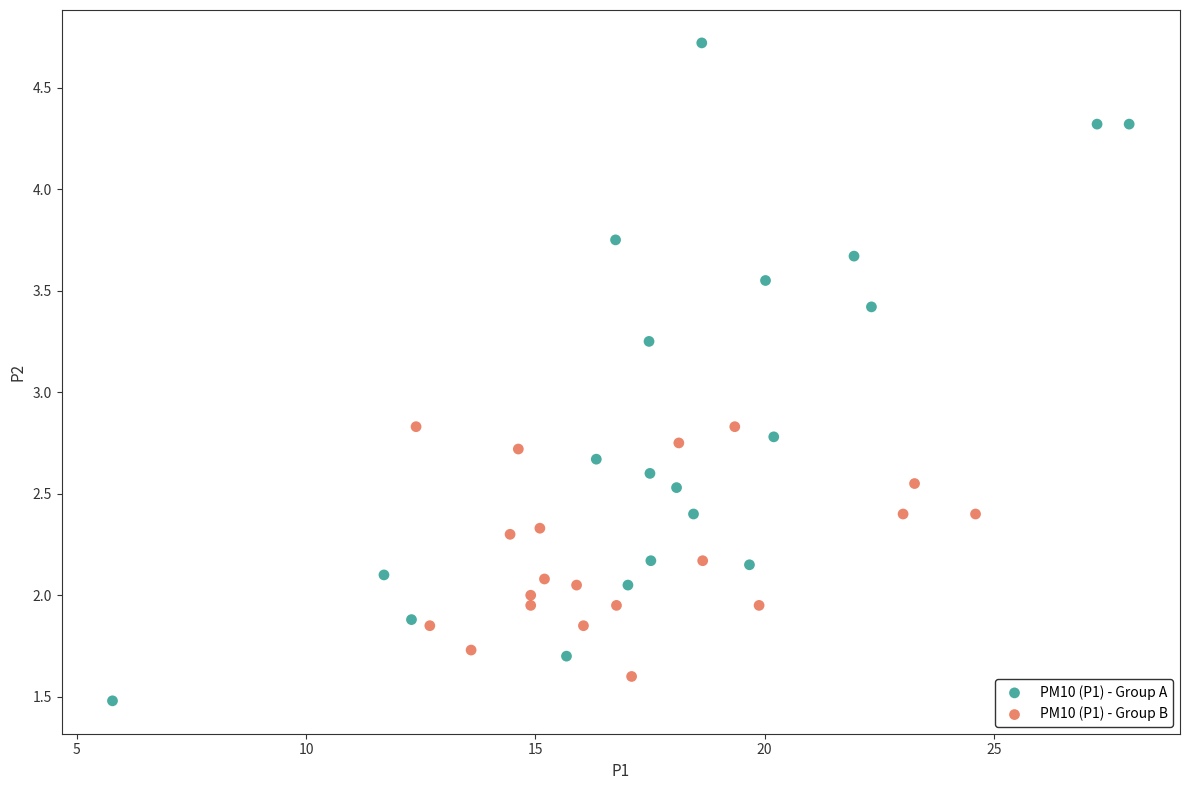

What are all the series names shown in the legend?

PM10 (P1) - Group A, PM10 (P1) - Group B